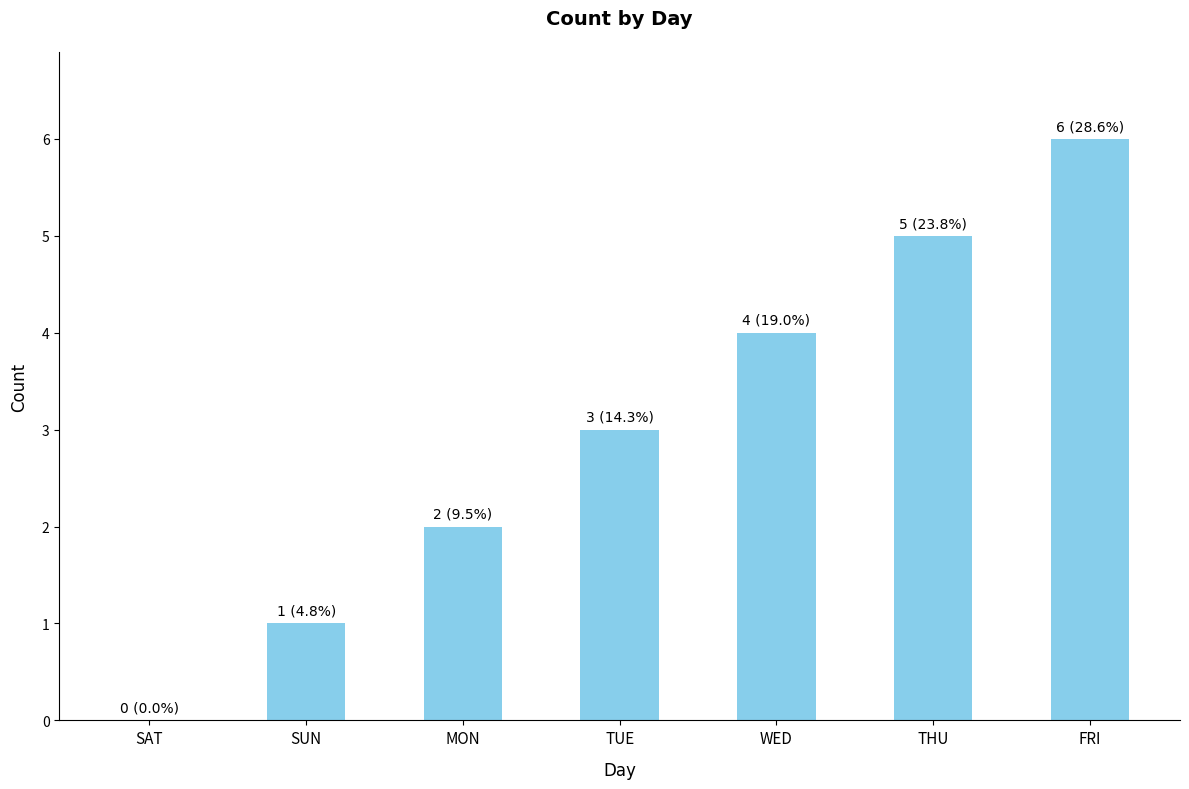

What is the sum of the values at MON and TUE?

5